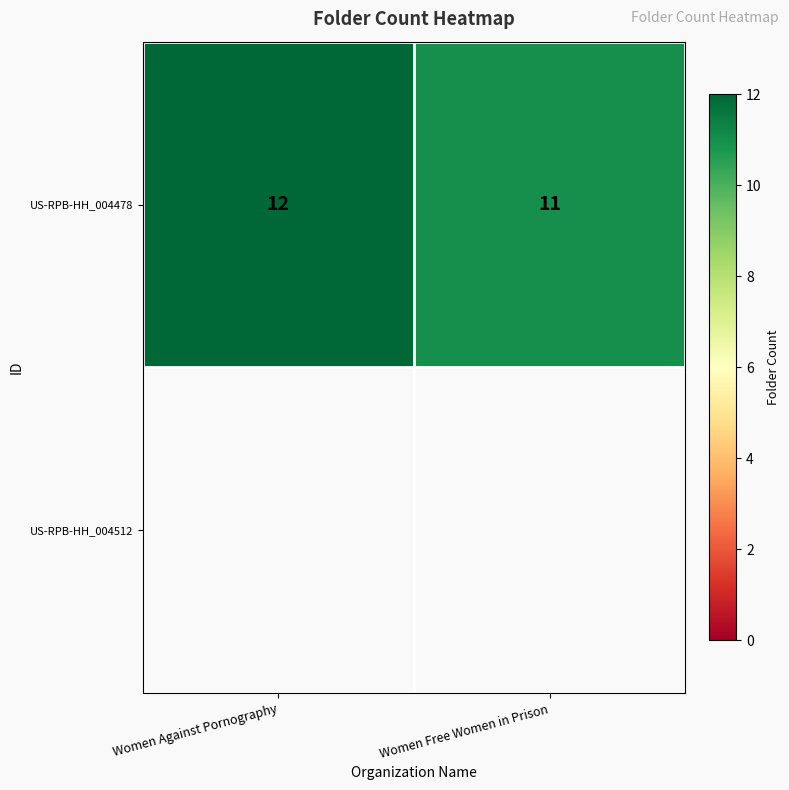

Which category has the lowest value across all series?

Women Free Women in Prison